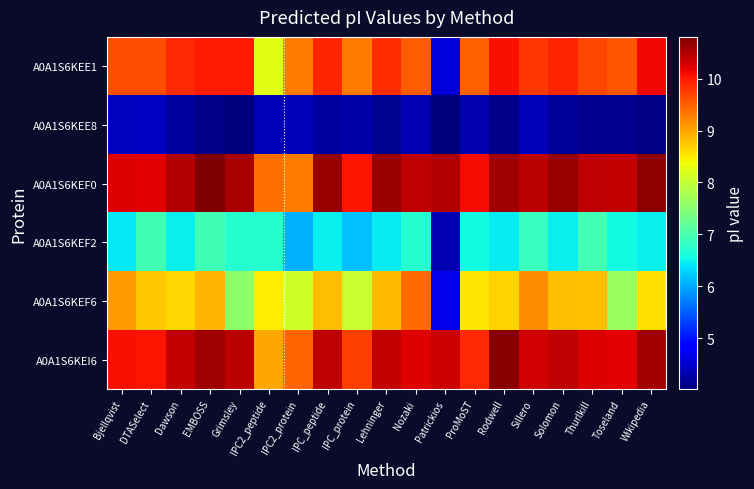

At which category is the sum across all series the highest?

EMBOSS